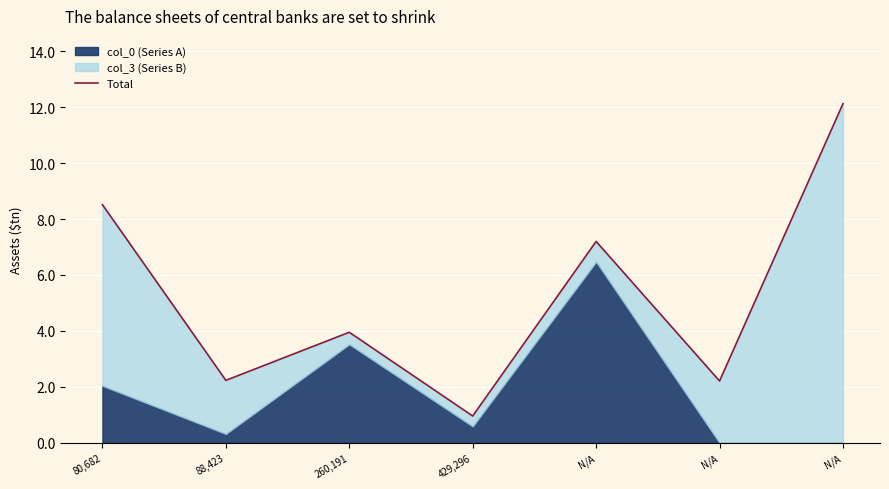

Reading left to right, extract all data points from this chart.

8.5	2.2	4.0	1.0	7.2	2.2	12.1